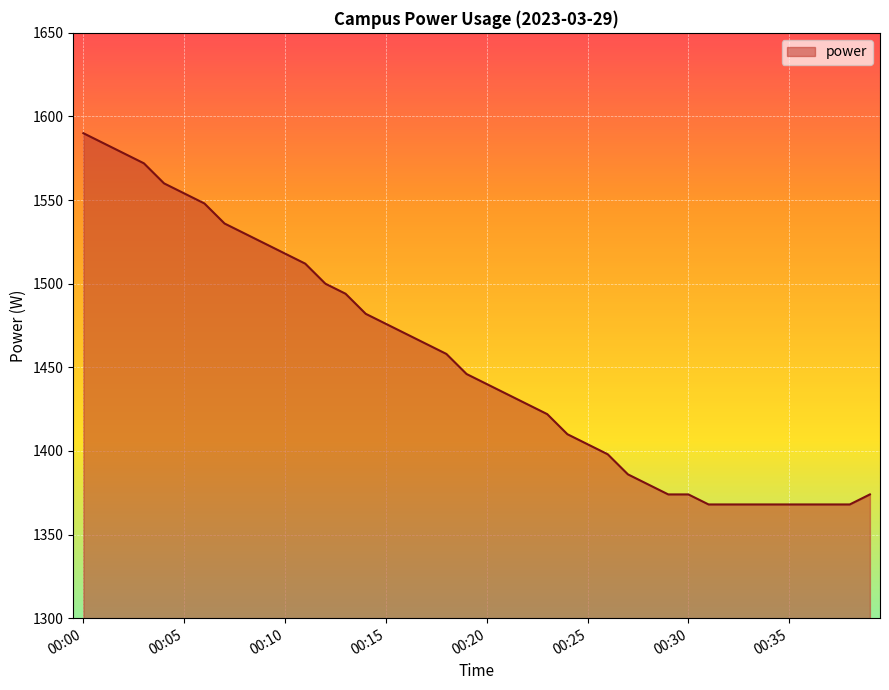

What is the difference between the maximum and minimum values?

222